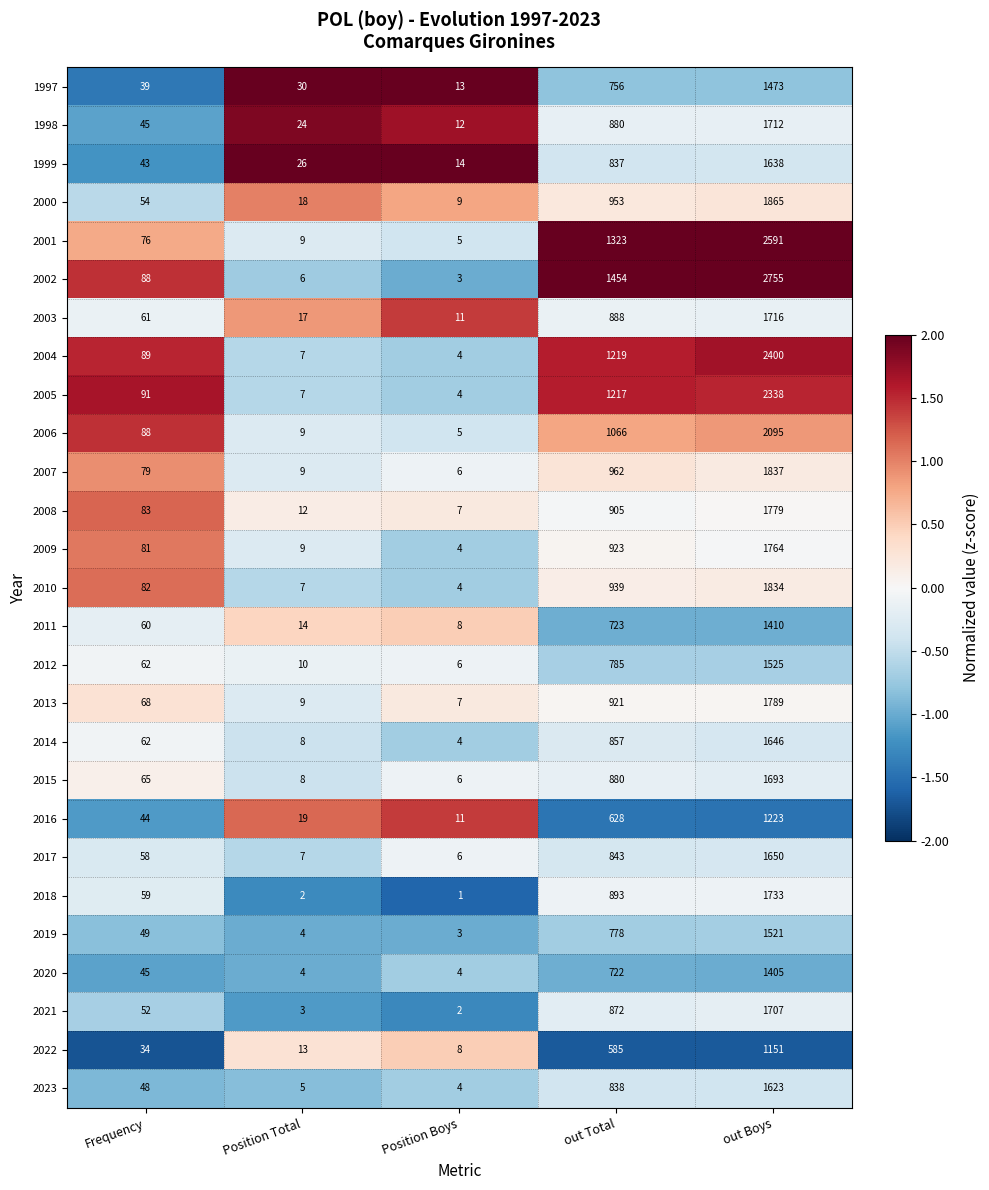

Count the number of categories in the chart.

5